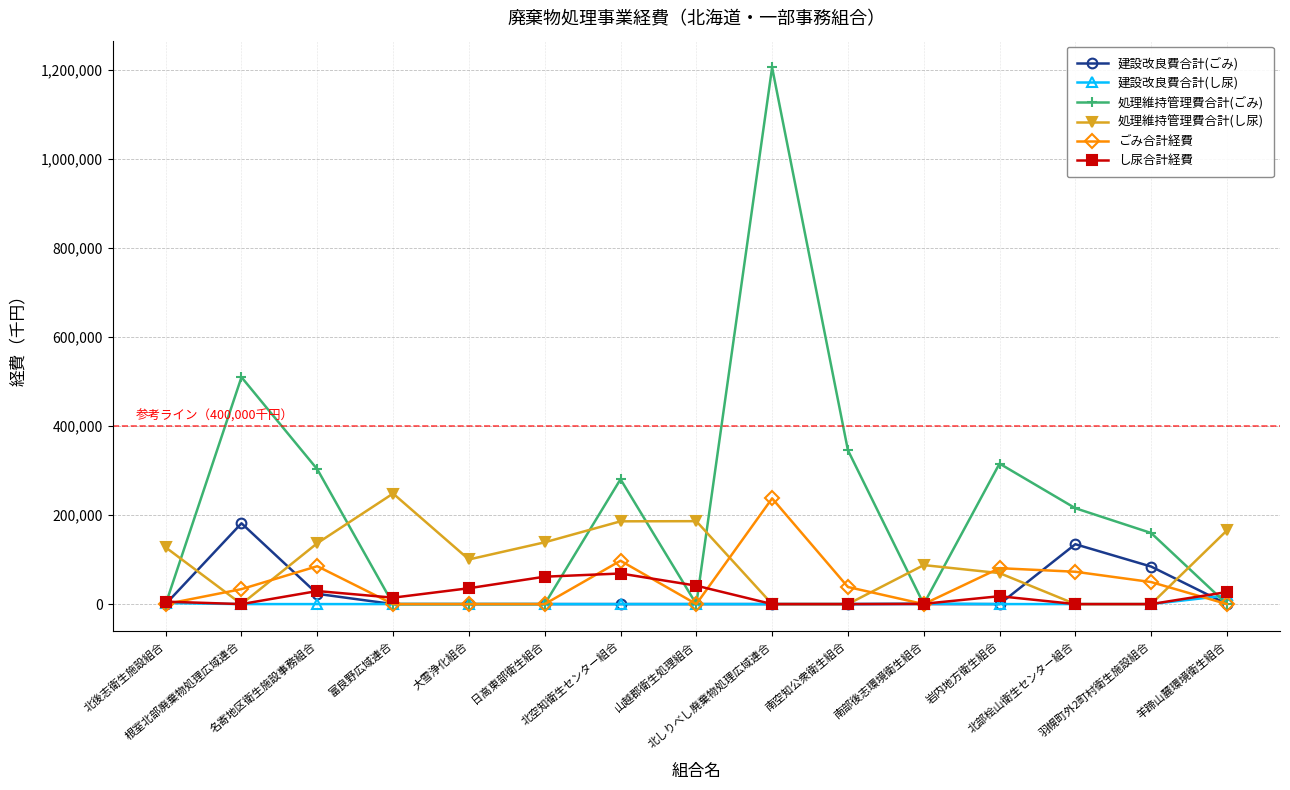

Is this an area chart (filled region under the line)?

No